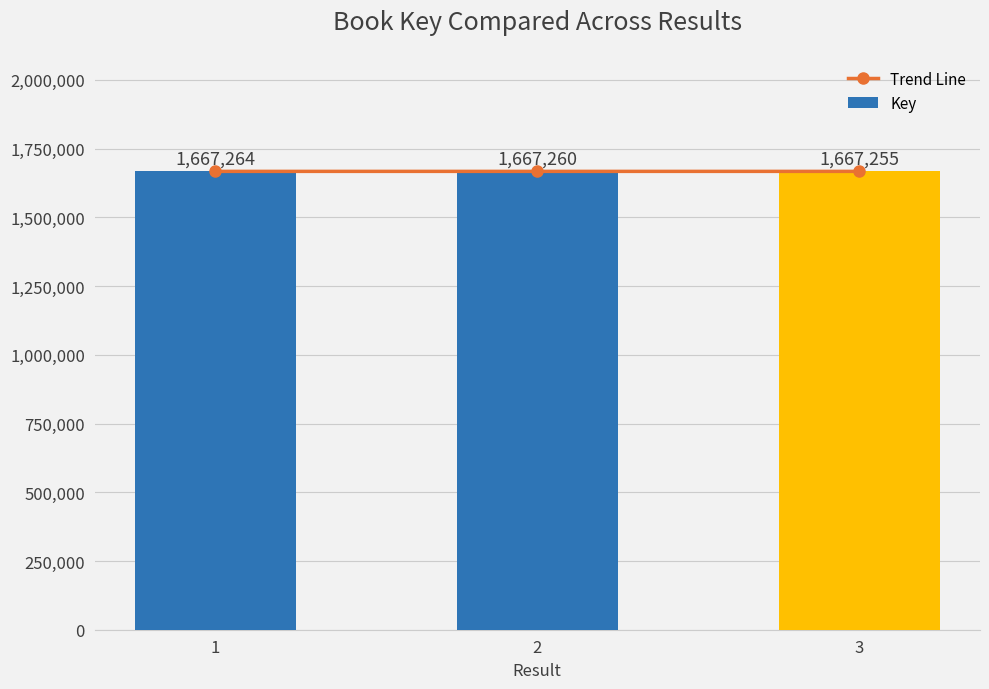

Where is Key nearest to the value 1667259?

2